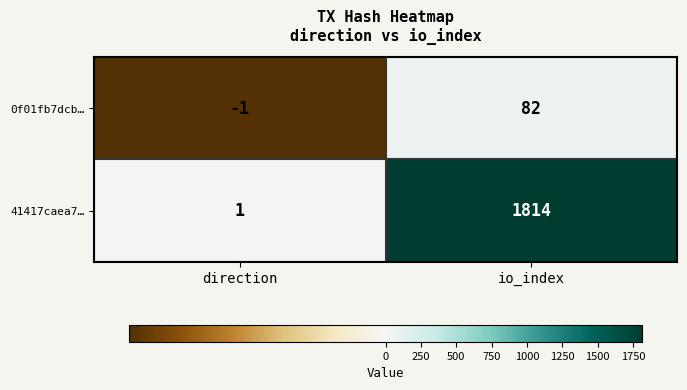

The value of 0f01fb7dcb… at io_index is 82. True or false?

True